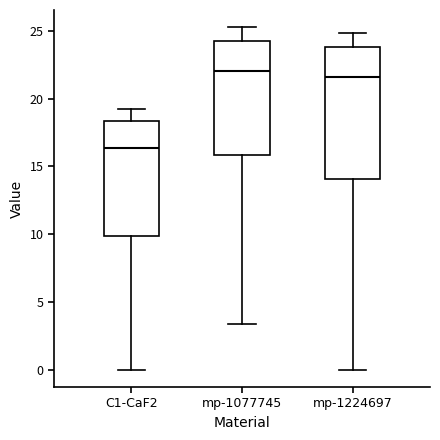

Reading left to right, transcribe this box plot: for each box, give where its median line is, the range the box spans, and where its two whiskers end, as read against the y-axis. The values are not printed on the chart, so give them approximately, as read against the axis.

C1-CaF2: median 16.5, box 10.0 to 18.5, whiskers 0.0 to 19.0
mp-1077745: median 22.0, box 16.0 to 24.0, whiskers 3.5 to 25.5
mp-1224697: median 21.5, box 14.0 to 24.0, whiskers 0.0 to 25.0